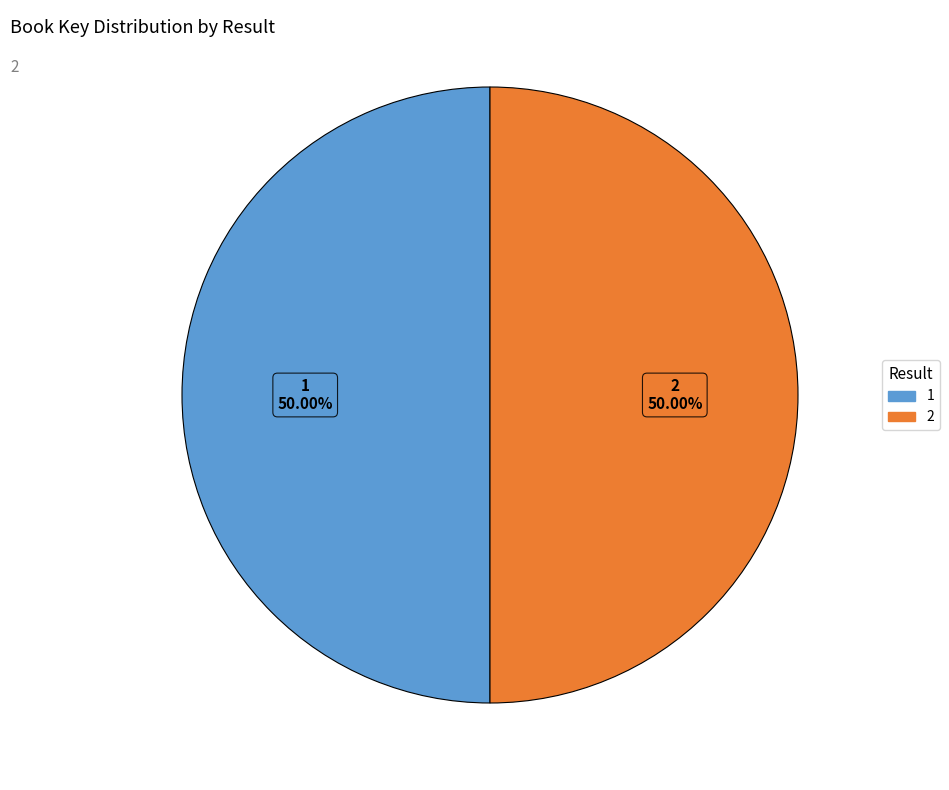

Approximately how many times larger is the value at 2 compared to 1?

1.0